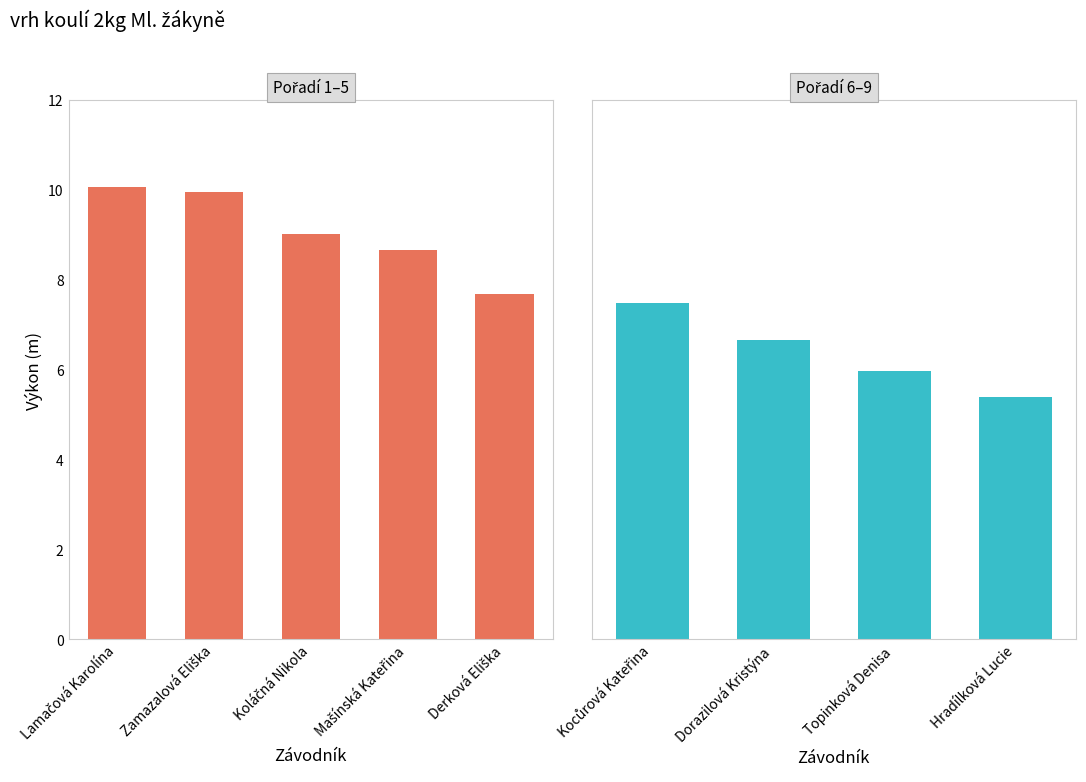

What is the label of the 6th bar from the left?

Kocůrová Kateřina